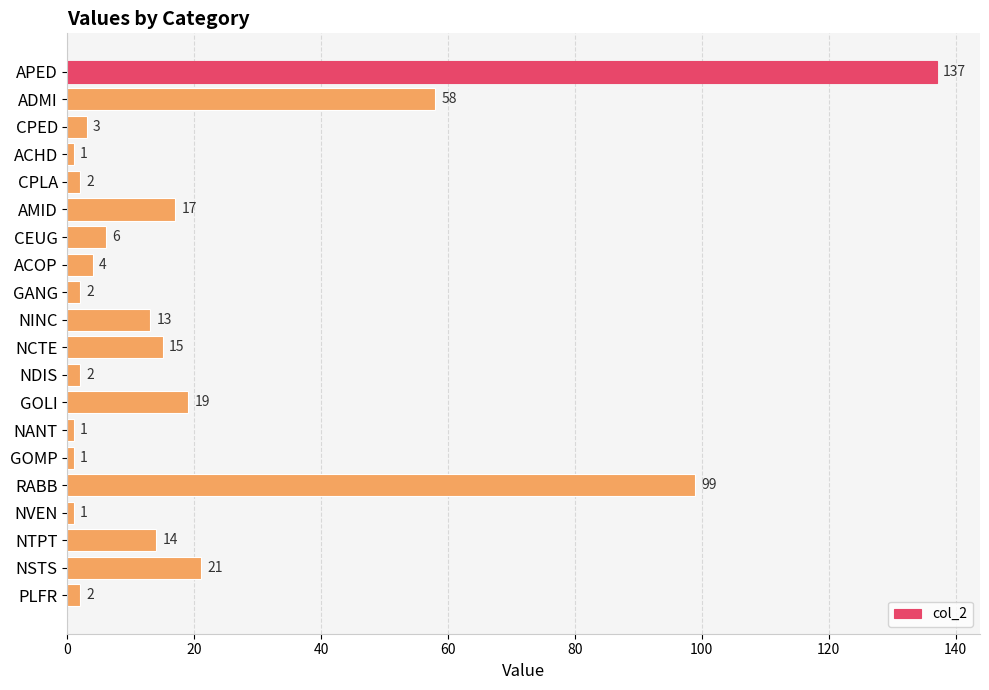

The value at GOMP is 1. True or false?

True